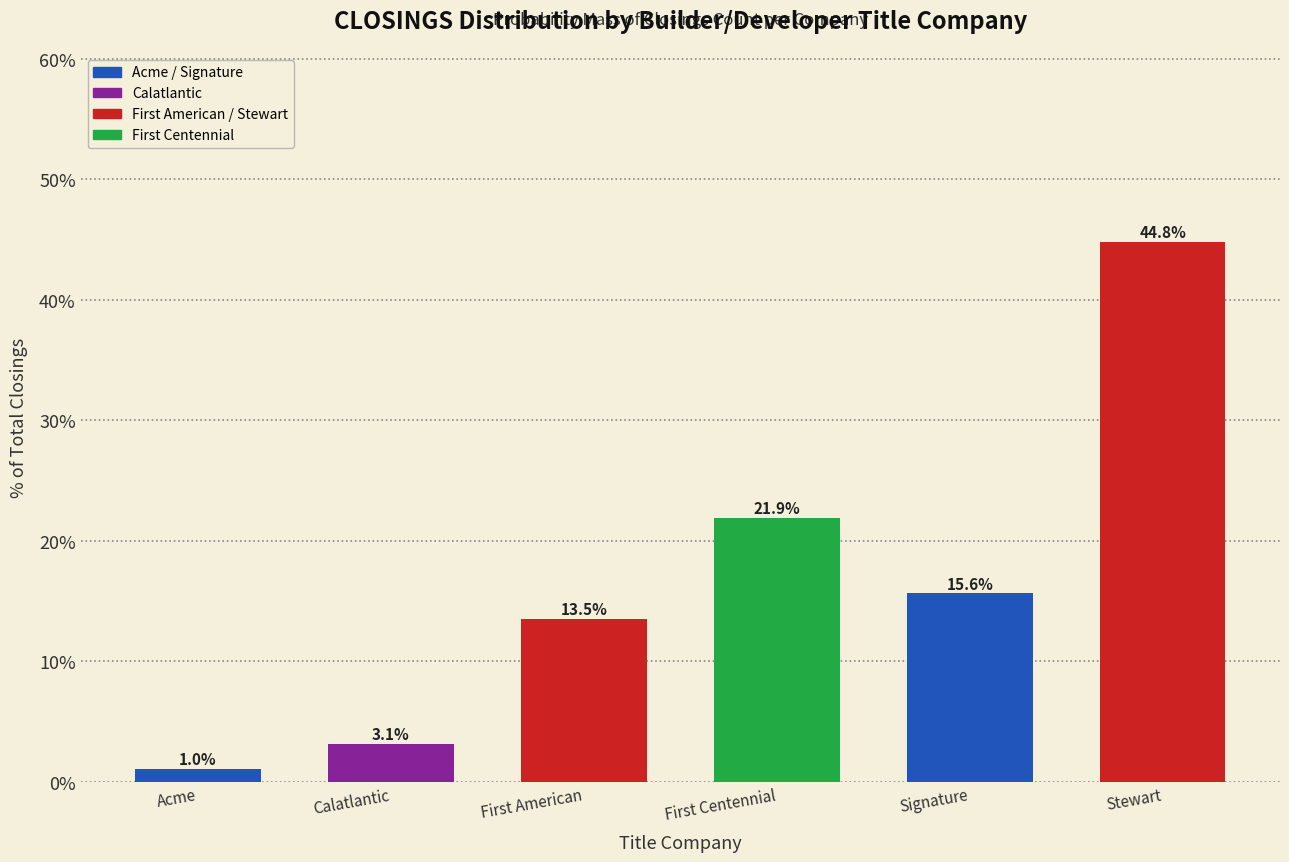

Reading left to right, what are all the values shown in this chart?

Acme=1.0	Calatlantic=3.1	First American=13.5	First Centennial=21.9	Signature=15.6	Stewart=44.8